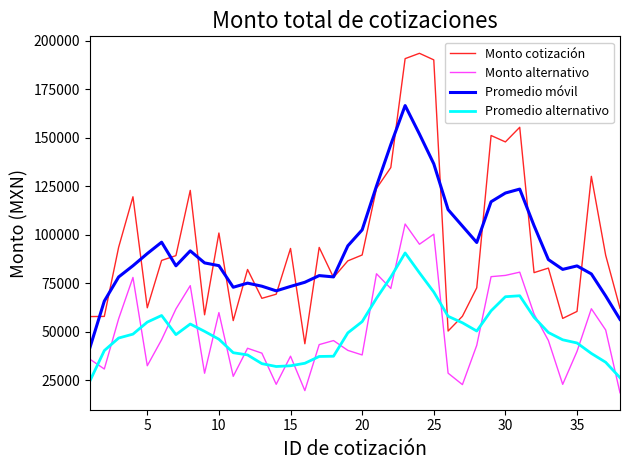

How many lines are shown in the chart?

4